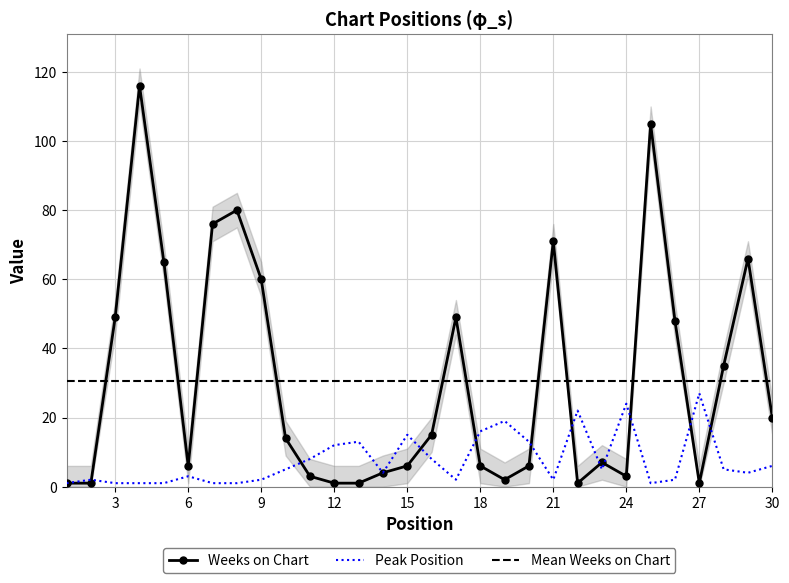

True or false: Weeks on Chart has a value of 6 at 15.

True